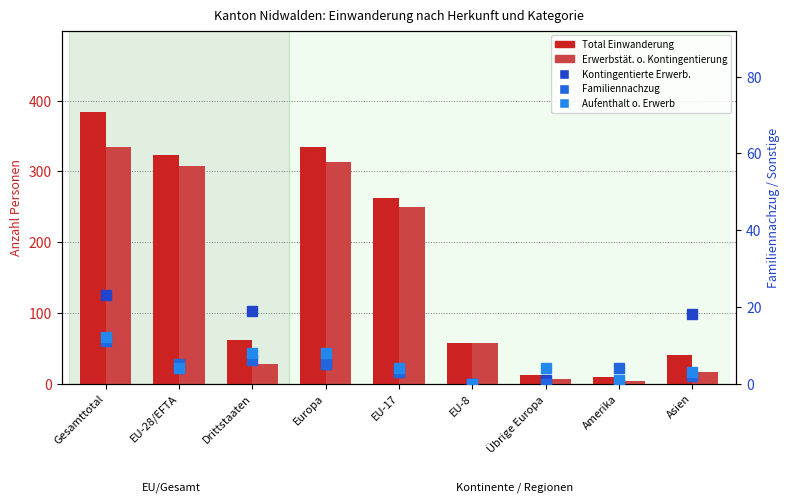

What is the difference between the second highest and minimum values in the Erwerbstätigkeit ohne Kontingentierung series?

310